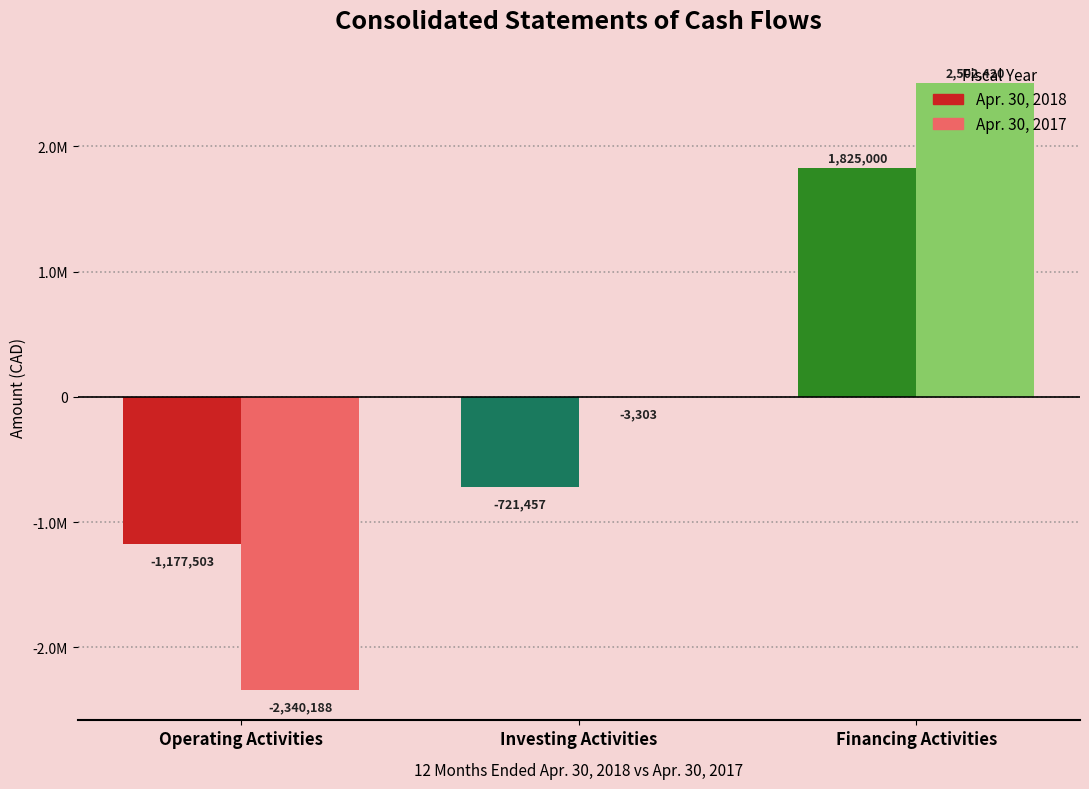

How many negative values does the Apr. 30, 2017 series have?

2